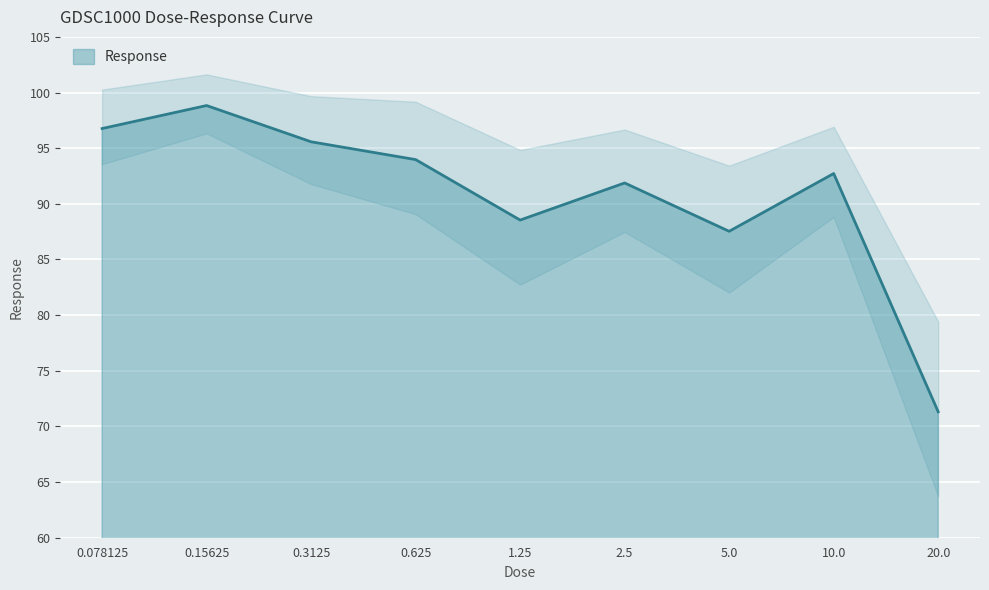

What position from the left is 0.3125?

3